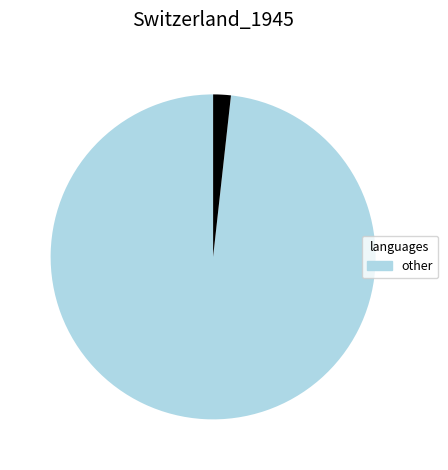

Is there any slice that represents more than half of the pie?

Yes